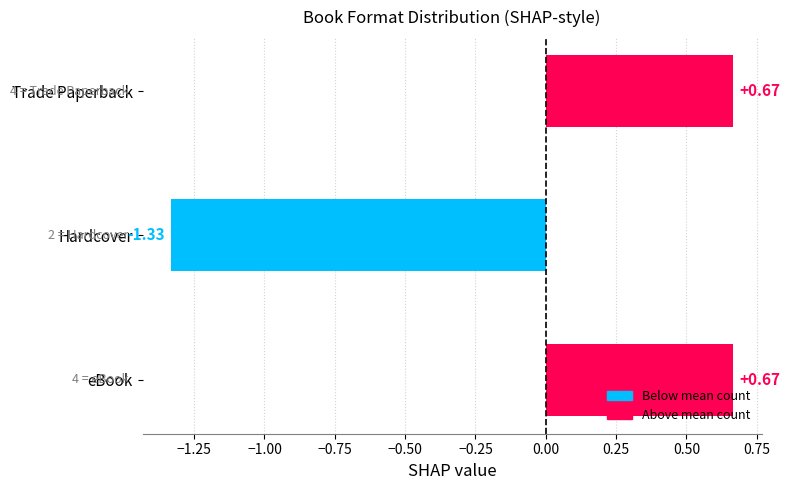

What is the sum of the values at Hardcover and eBook?

-0.7